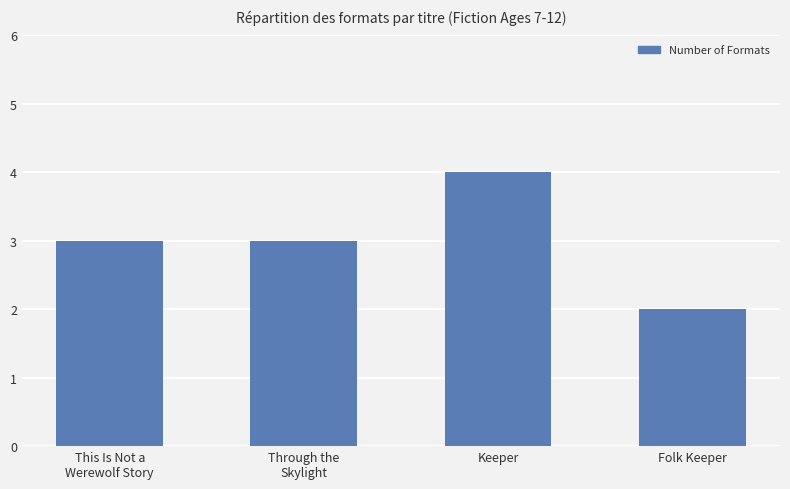

What position from the right is This Is Not a
Werewolf Story?

4